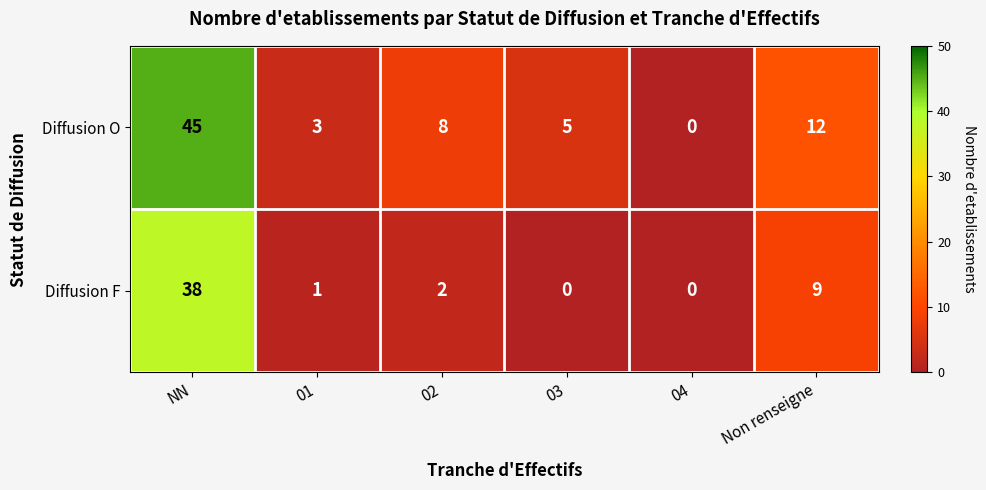

Which series has the largest range (max minus min)?

Diffusion O